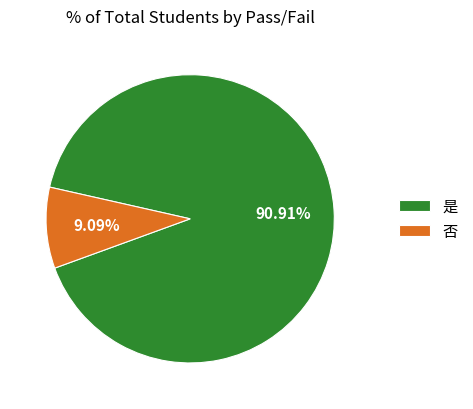

To the nearest percent, what is the difference between the 否 and 是 slice percentages?

82%